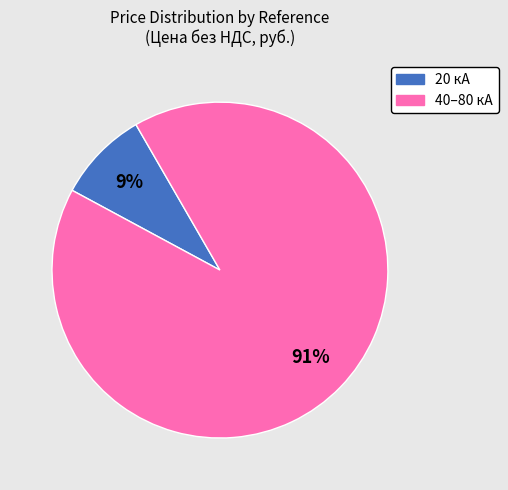

To the nearest percent, what is the average slice percentage?

50%